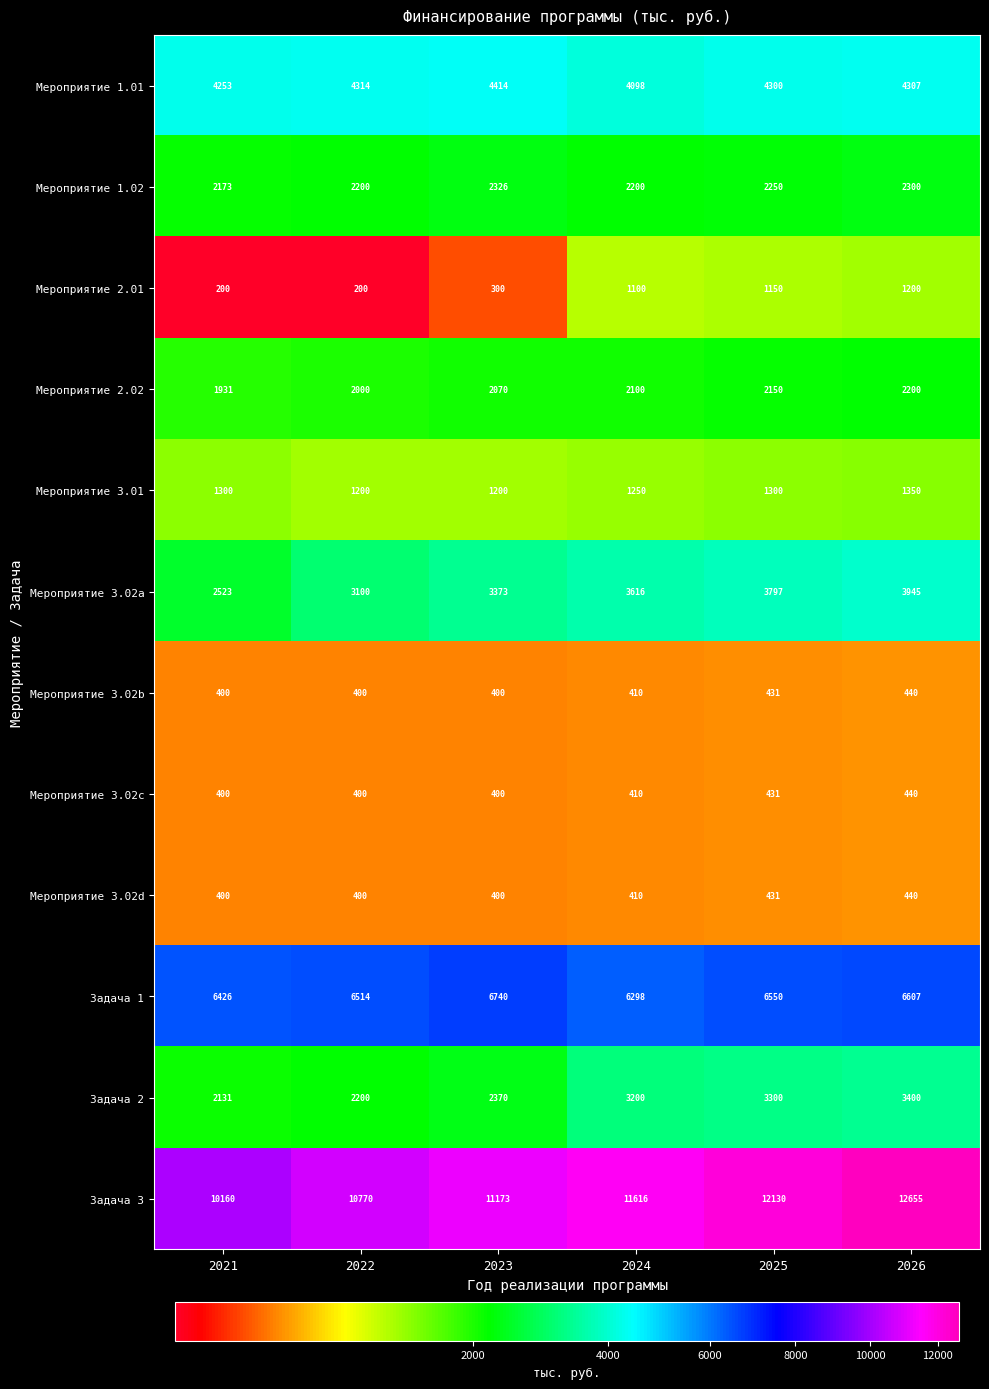

What is the difference between the Задача 1 values at 2021 and 2024?

128